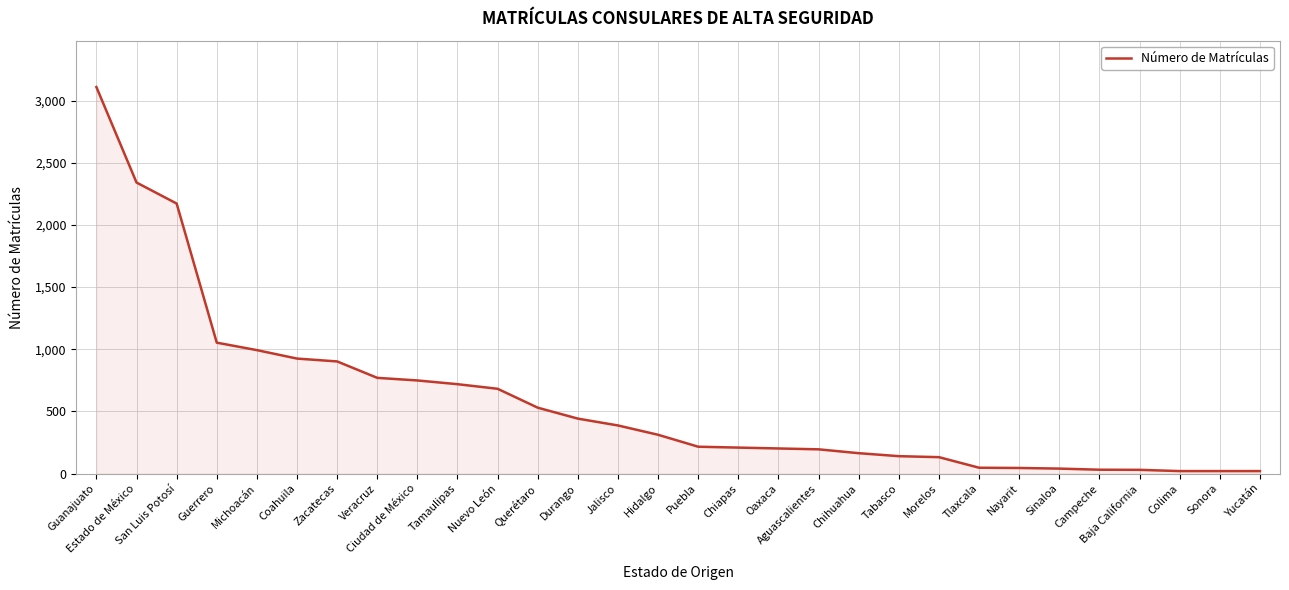

Does the chart display data point markers on the line(s)?

No